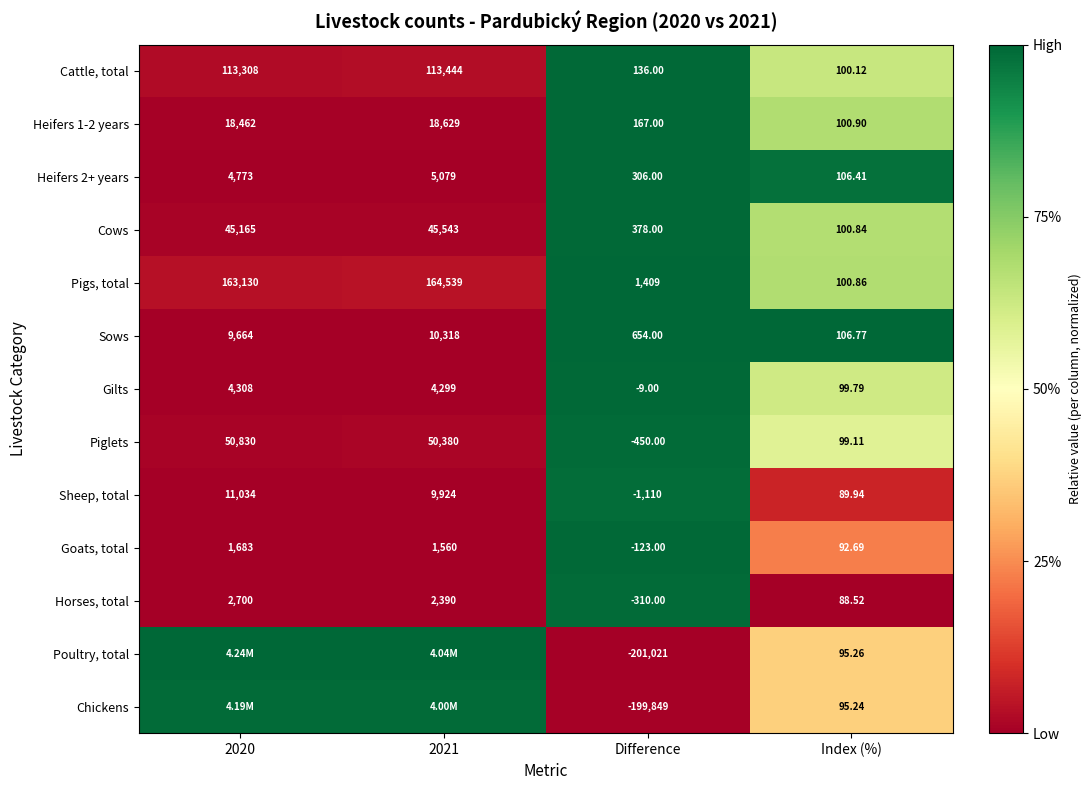

Is the value of Piglets at Difference greater than the value of Horses, total at Index (%)?

No